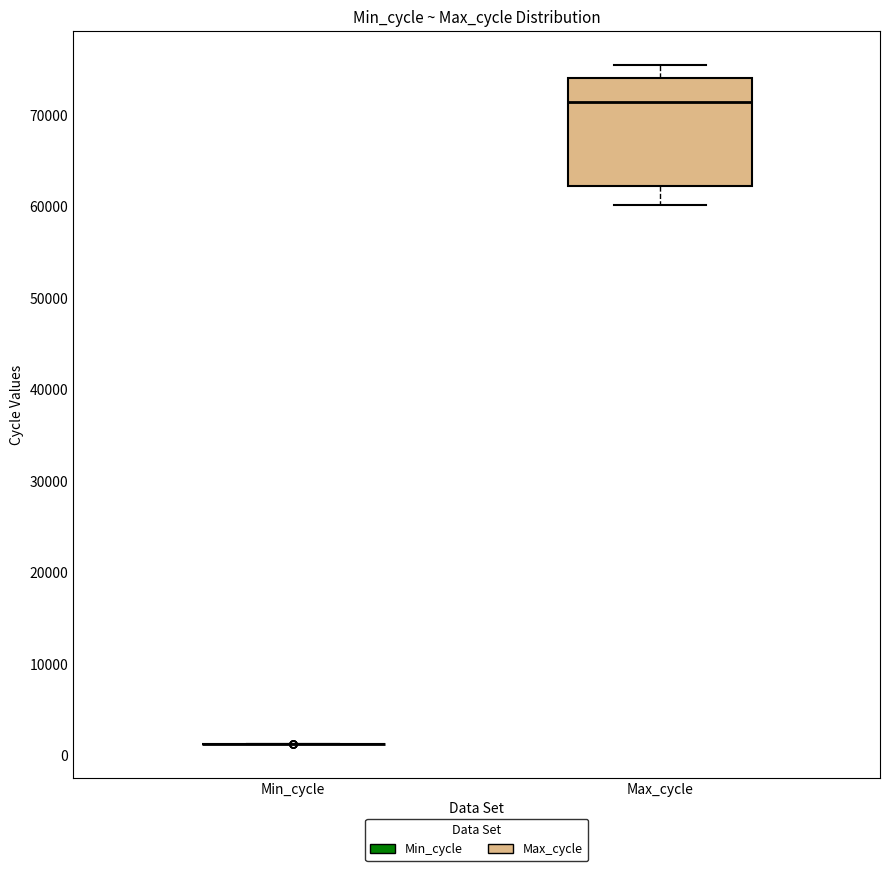

Reading left to right, read every box against the y-axis: the position of its median line, the range the box covers, and the ends of its whiskers. The values are not printed on the chart, so give them approximately, as read against the axis.

Min_cycle: box collapsed to a line at 1000, whiskers 1000 to 1000
Max_cycle: median 71000, box 62000 to 74000, whiskers 60000 to 75000